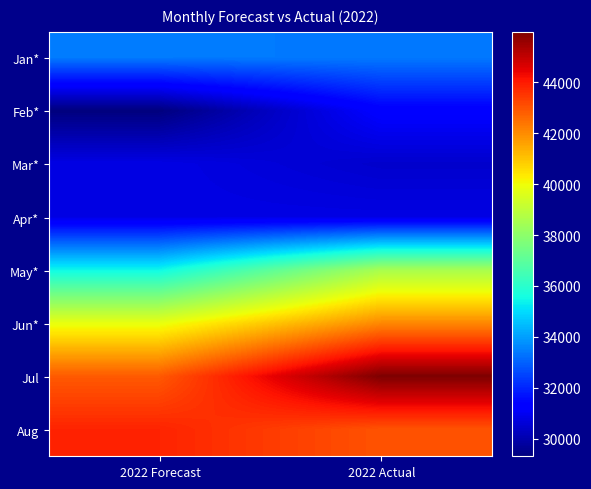

At 2022 Forecast, list the series in order from smallest to largest.

Feb*, Apr*, Mar*, Jan*, May*, Jun*, Jul, Aug